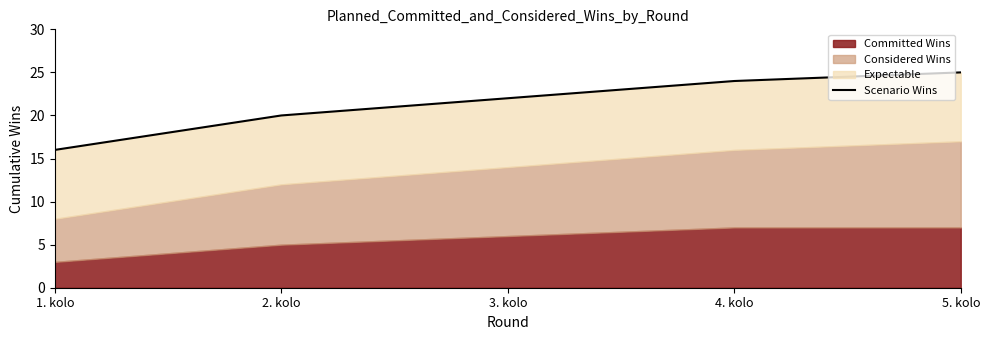

Rank the categories by value from highest to lowest.

5. kolo, 4. kolo, 3. kolo, 2. kolo, 1. kolo